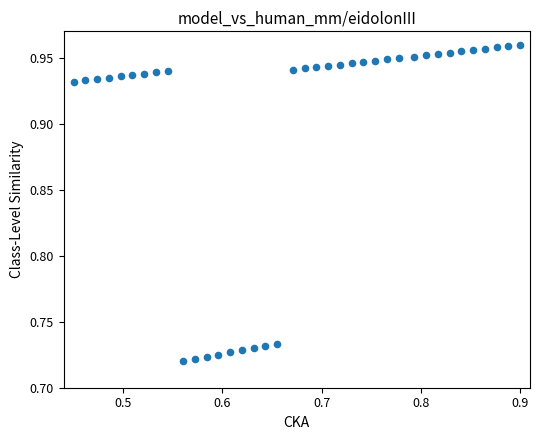

What is the range of X values (max minus min)?

0.5